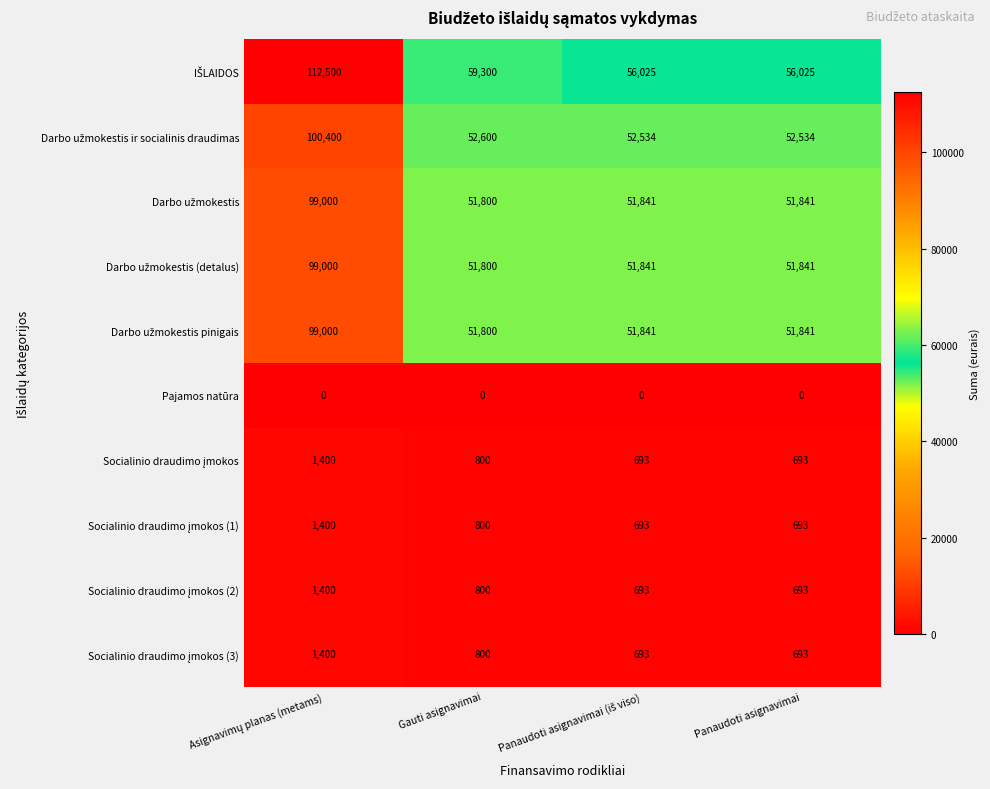

What is the maximum value shown in the chart?

112500